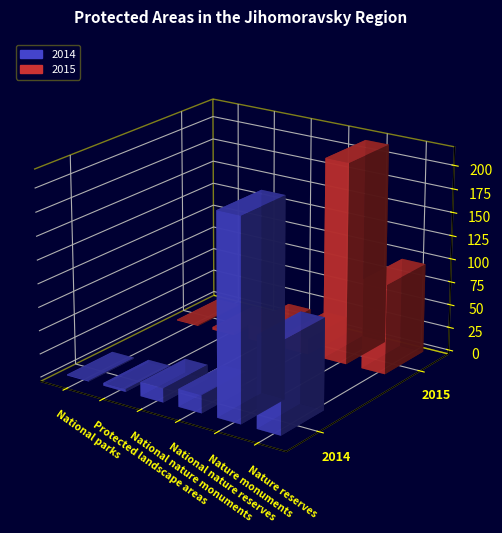

Which series has the widest spread of values?

2015